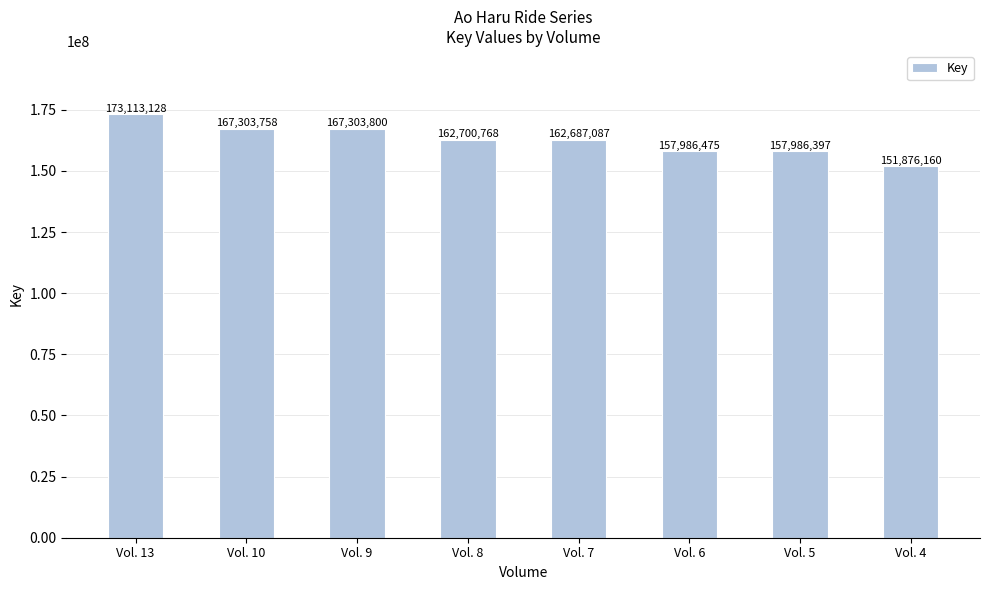

Reading left to right, list all the values displayed in this chart.

Vol. 13=173113128	Vol. 10=167303758	Vol. 9=167303800	Vol. 8=162700768	Vol. 7=162687087	Vol. 6=157986475	Vol. 5=157986397	Vol. 4=151876160